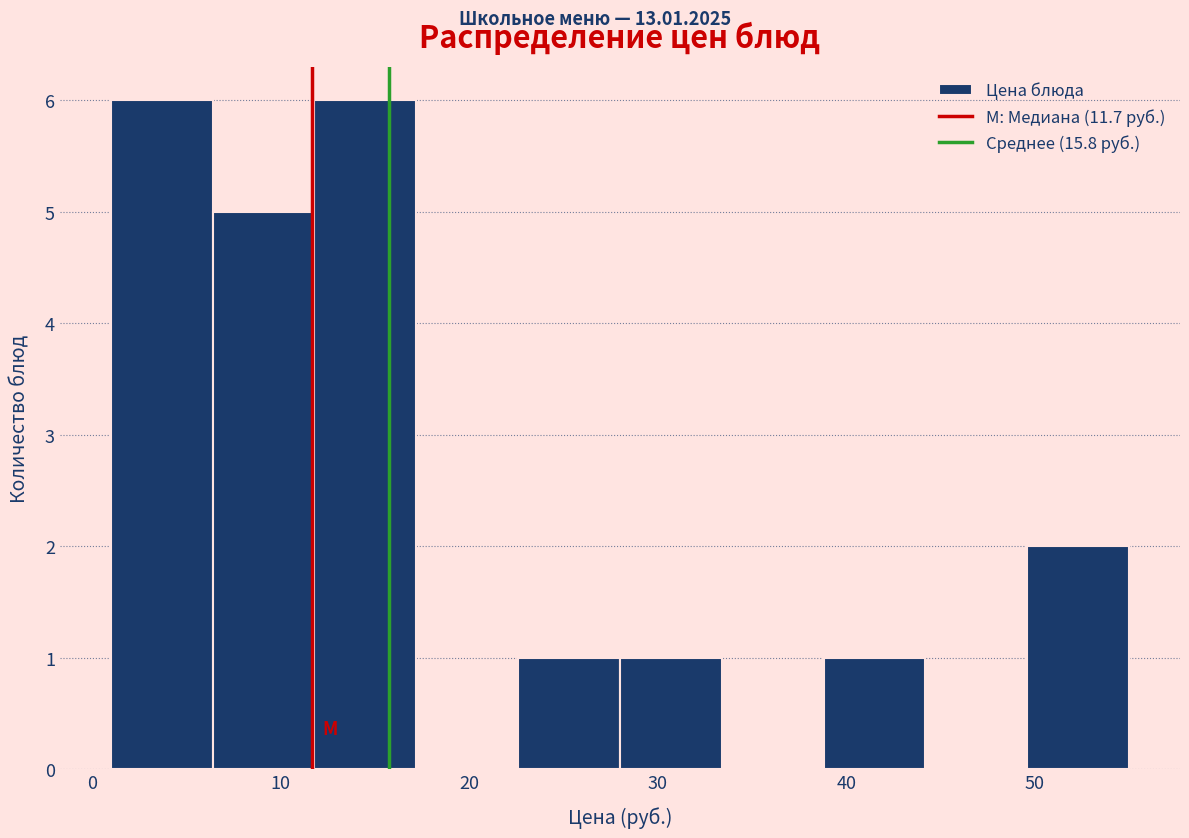

Reading left to right, list every bar in this chart as the range it spans on the x-axis followed by its height. Neither the bar edges nor the heights are printed on the chart, so give them approximately, as read against the axes.

1.0 to 6.4: 6
6.4 to 11.8: 5
11.8 to 17.2: 6
17.2 to 22.6: 0
22.6 to 28.0: 1
28.0 to 33.4: 1
33.4 to 38.8: 0
38.8 to 44.2: 1
44.2 to 49.6: 0
49.6 to 55.0: 2